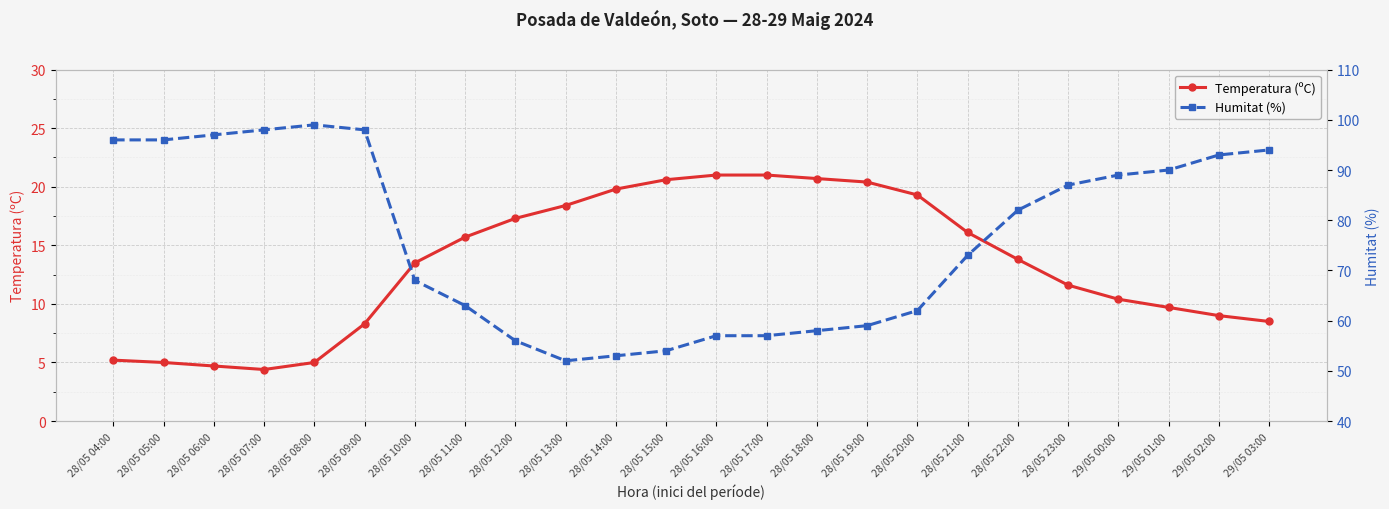

Is it true that Temperatura (ºC) equals 17.3 at 28/05 12:00?

True